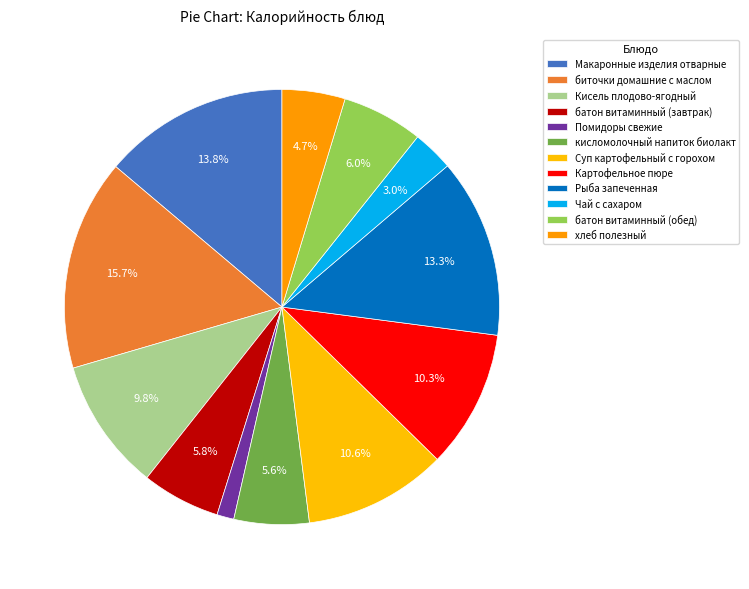

How many segments does this pie chart have?

12